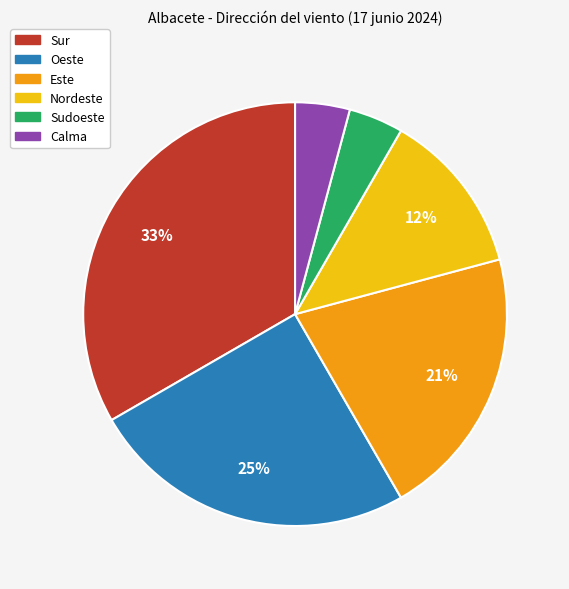

True or false: Nordeste accounts for 12% of the total.

True